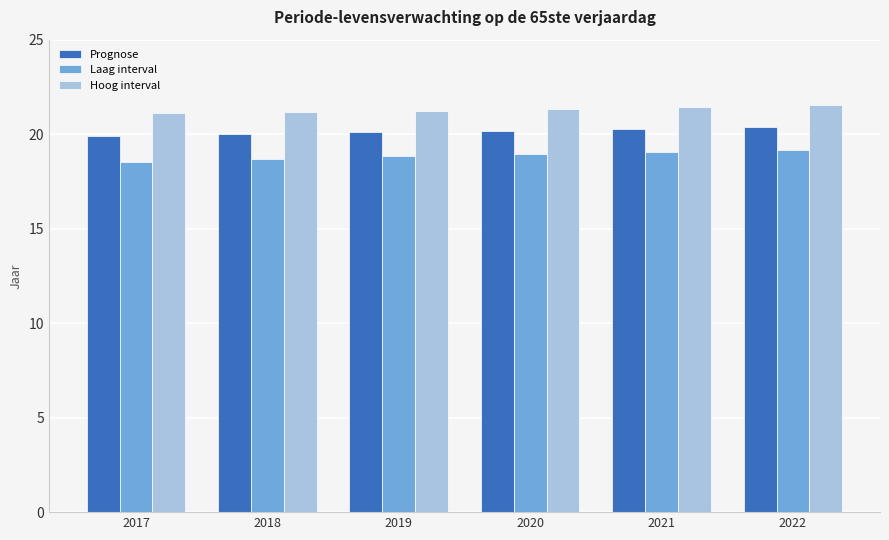

What is the sum of all Laag interval values?

113.3